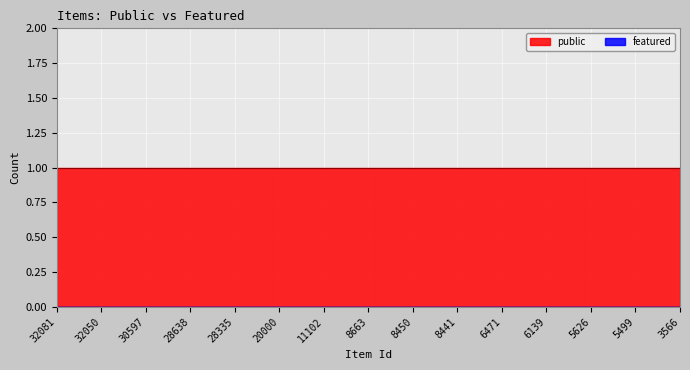

What is the sum of all public values?

15